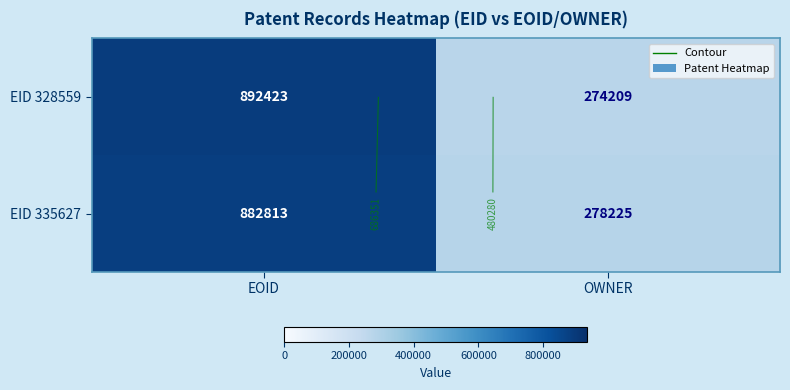

Is it true that EID 328559 equals 383965 at OWNER?

False